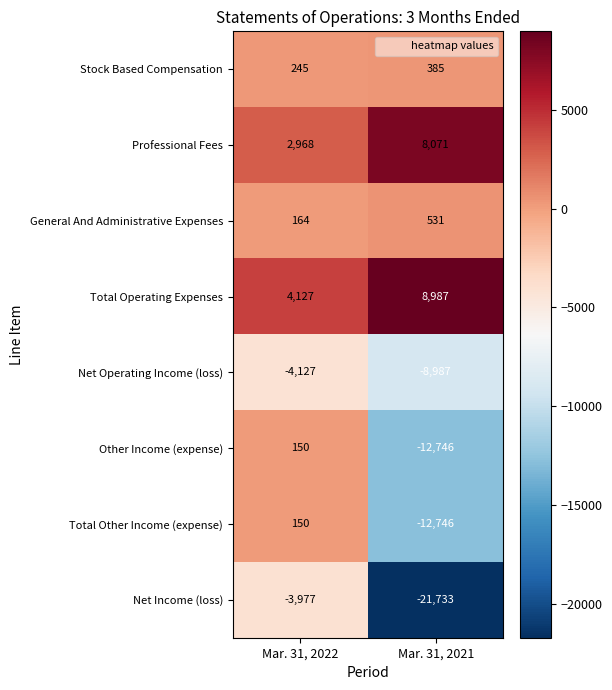

Is the value of Other Income (expense) at Mar. 31, 2022 greater than the value of Net Operating Income (loss) at Mar. 31, 2022?

Yes